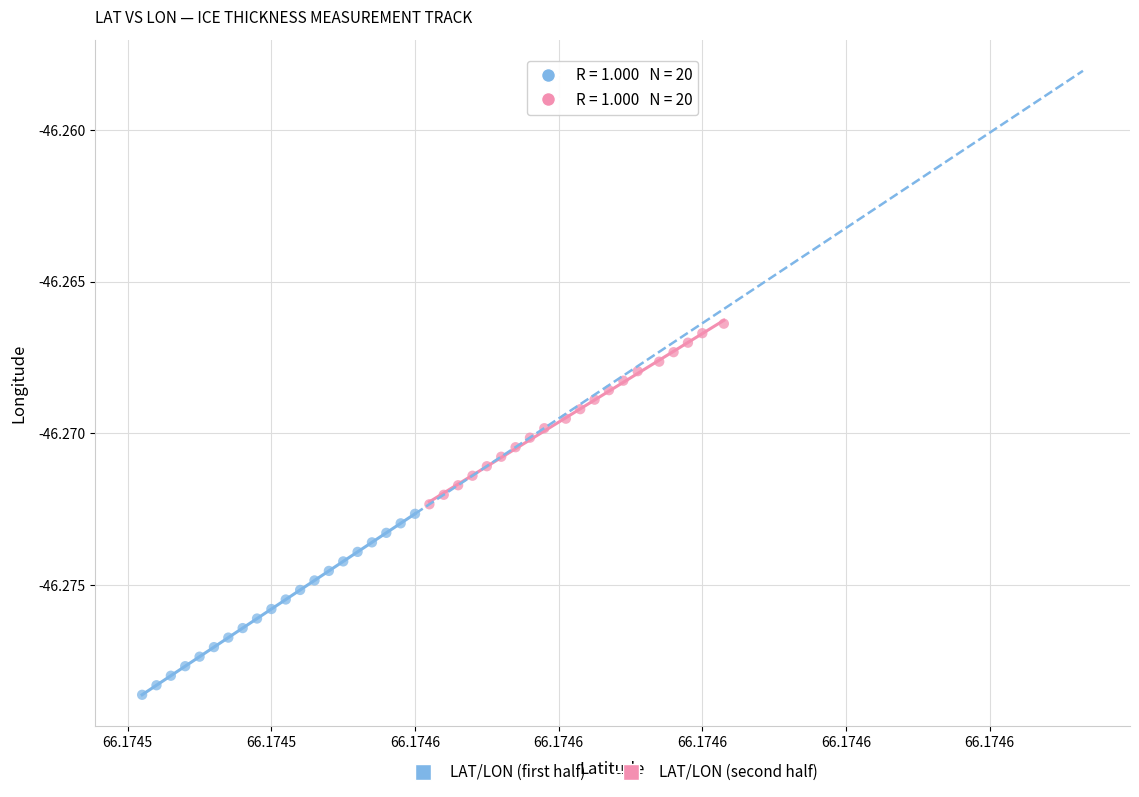

Which series contains the highest Y value?

LAT/LON (second half)